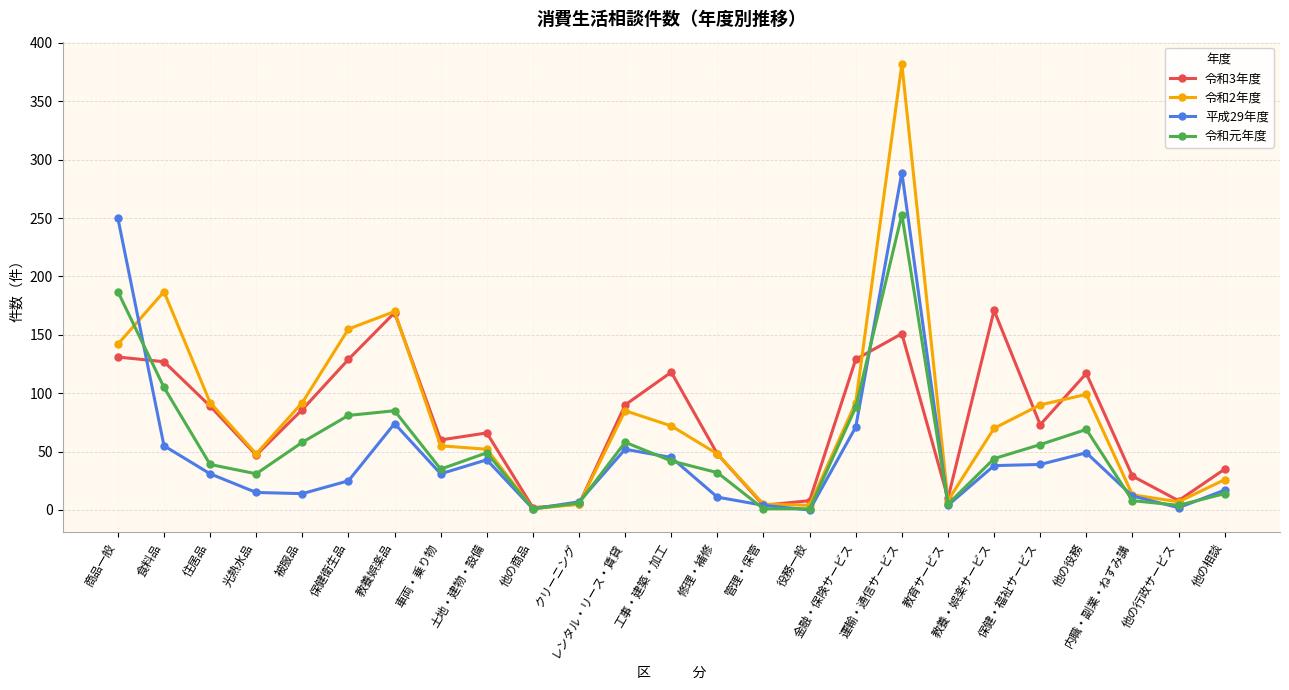

At which label does 平成29年度 reach its peak?

運輸・通信サービス